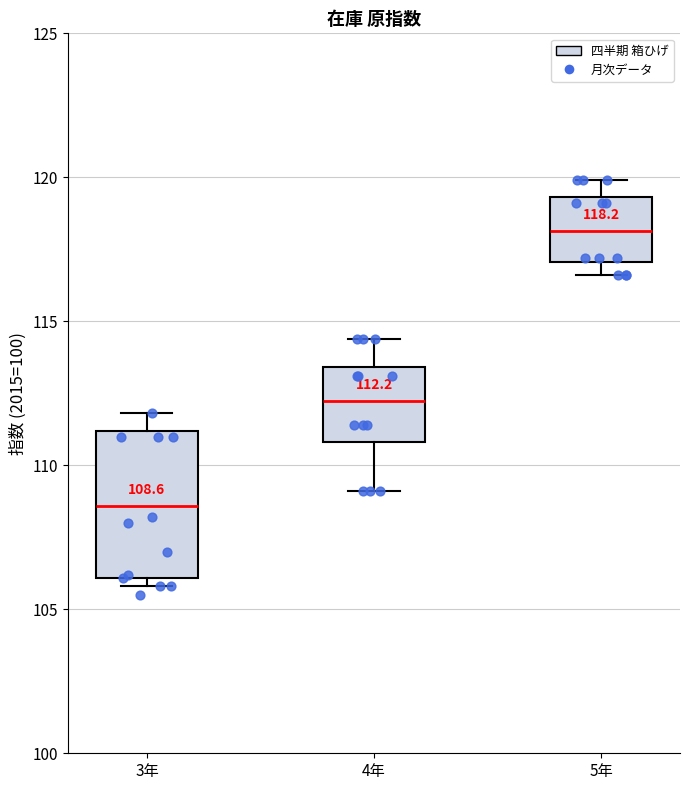

Which box is the tallest, from its lower edge to its upper edge?

3年